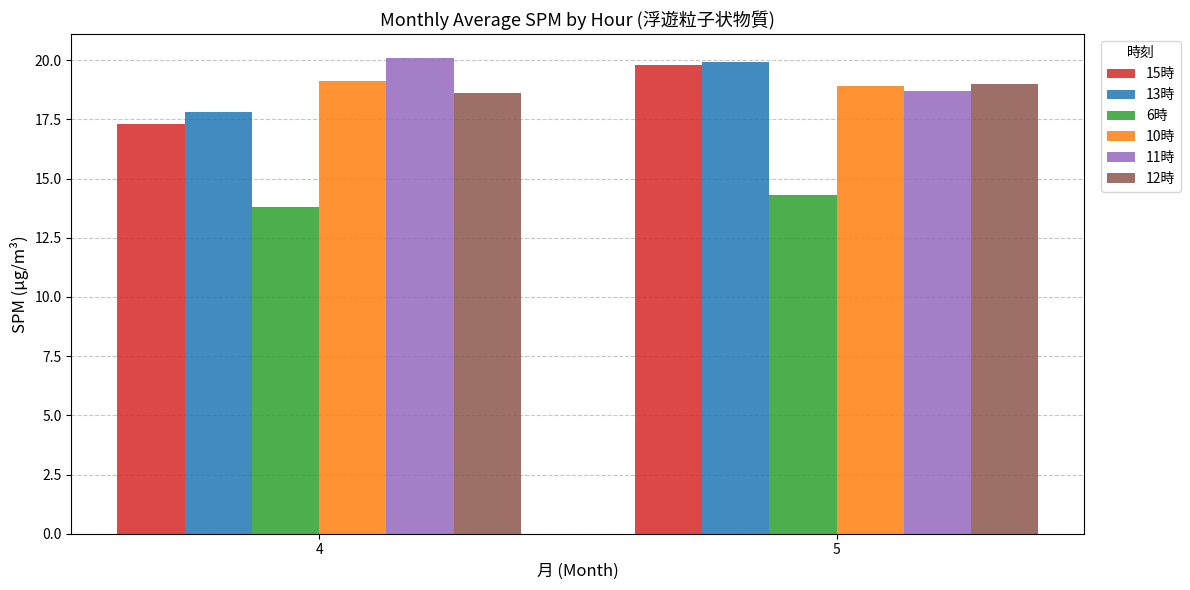

What is the maximum value shown in the chart?

20.1